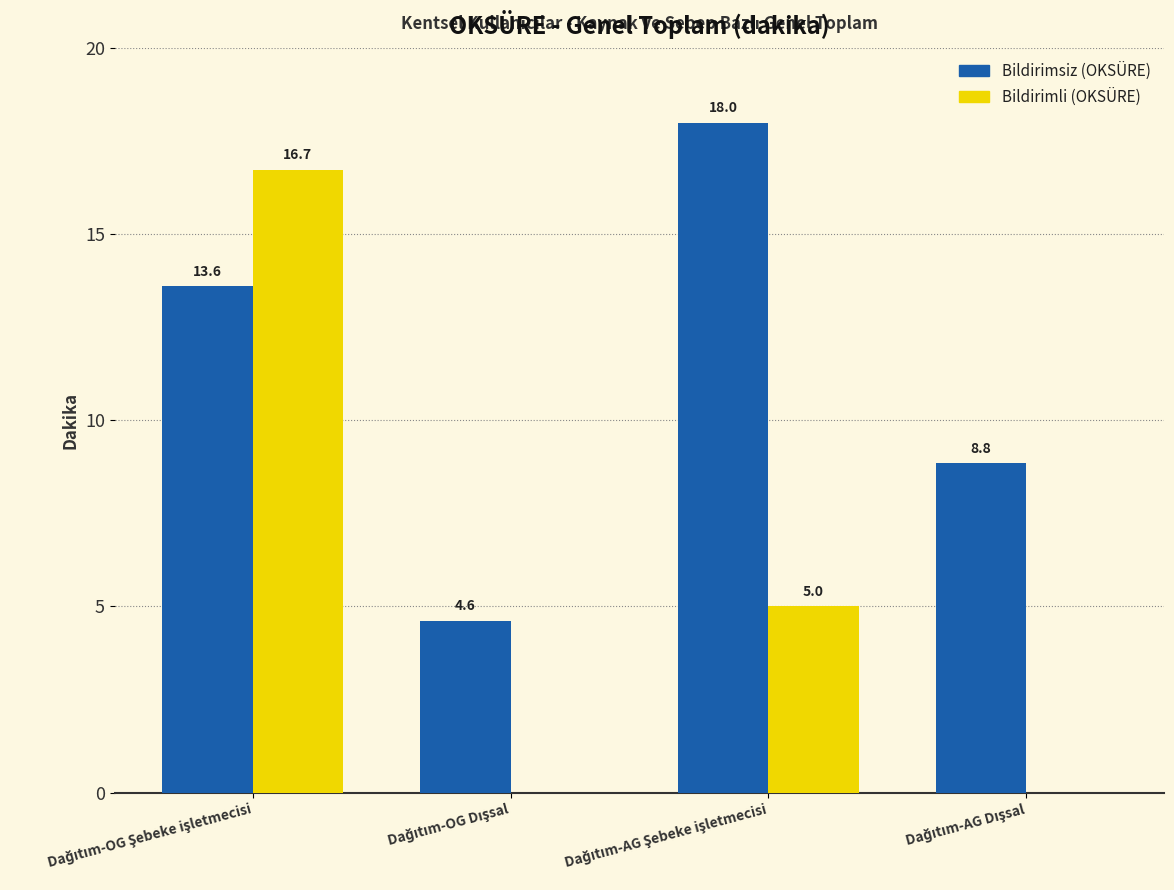

Which series has the largest total across all categories?

Bildirimsiz (OKSÜRE)